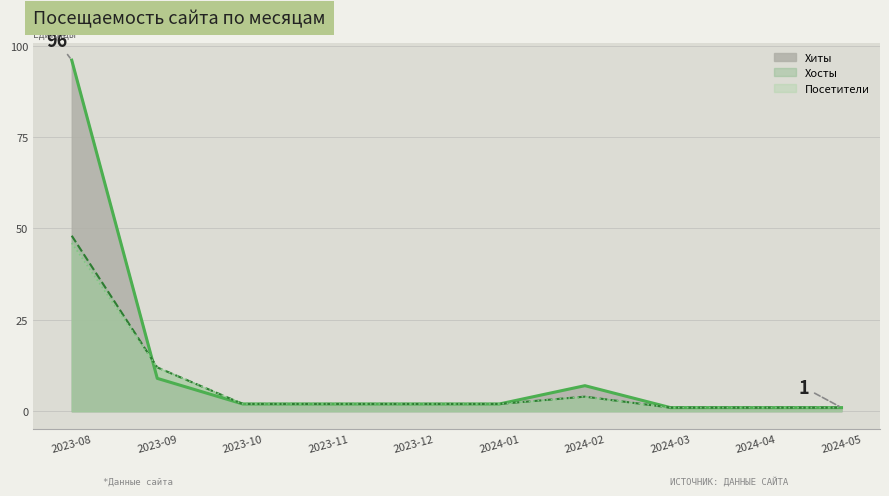

Reading left to right, what are all the values shown in this chart?

Хиты: 96	9	2	2	2	2	7	1	1	1
Хосты: 48	12	2	2	2	2	4	1	1	1
Посетители: 46	12	2	2	2	2	4	1	1	1